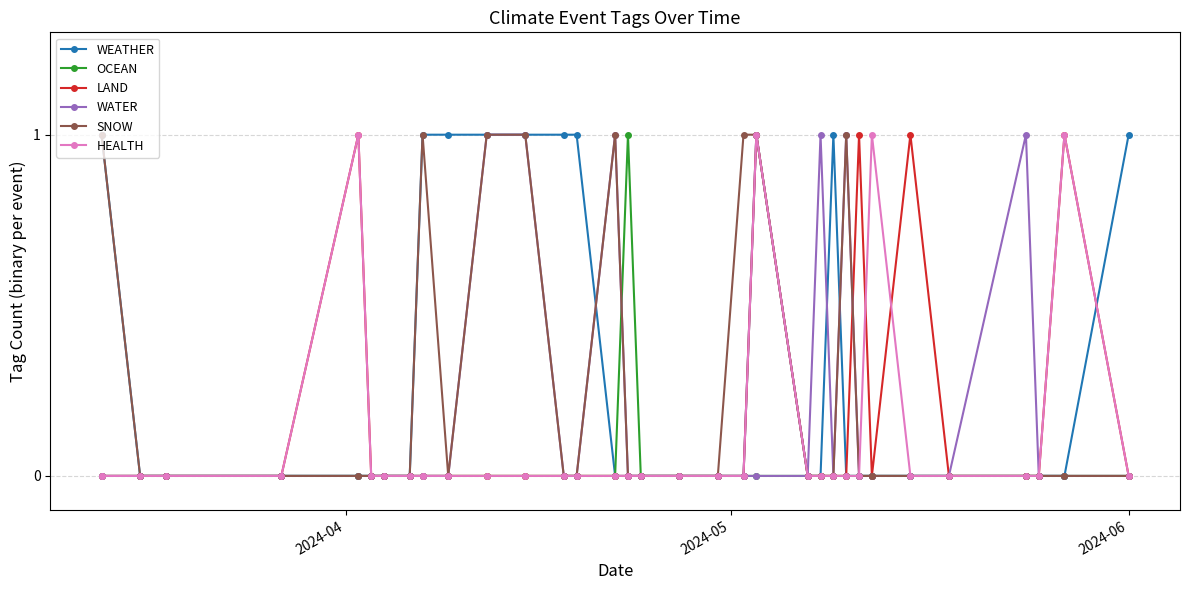

Which series has the largest total across all categories?

WEATHER